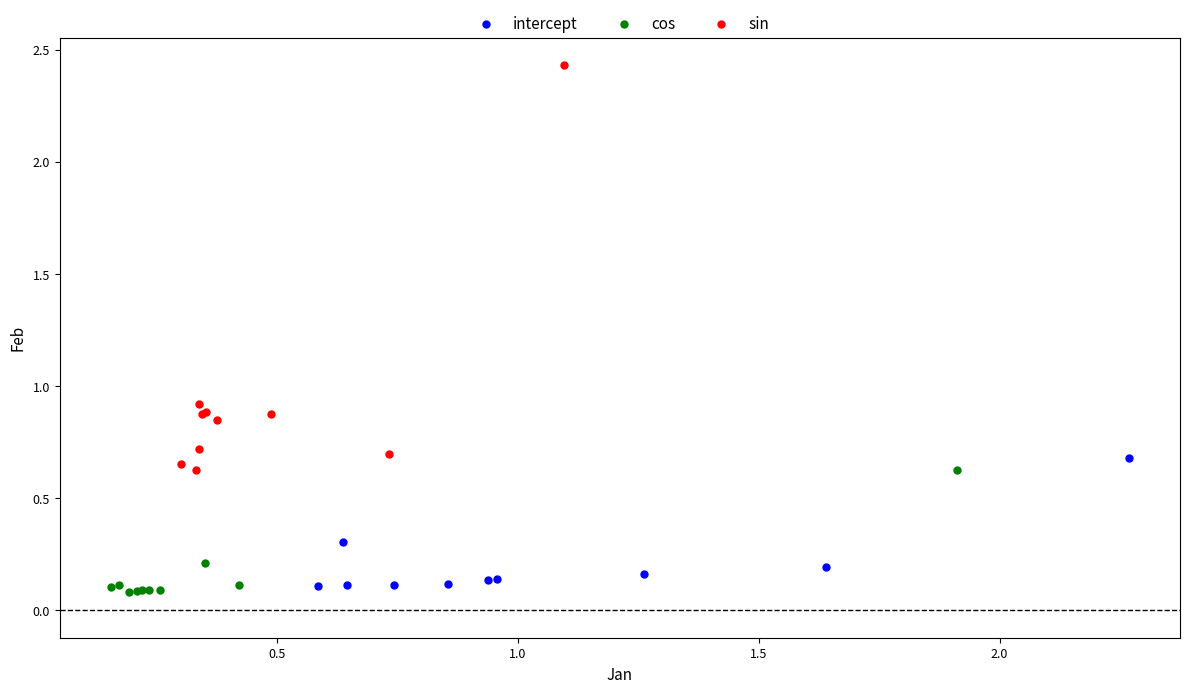

Which series contains the lowest Y value?

cos